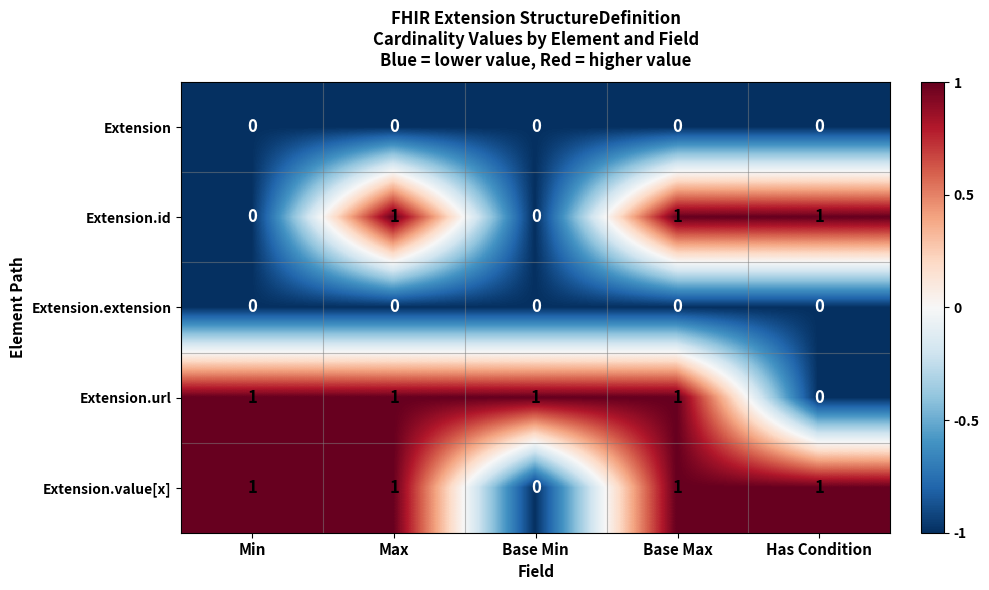

The Extension.url series shows 1 at Min. True or false?

True